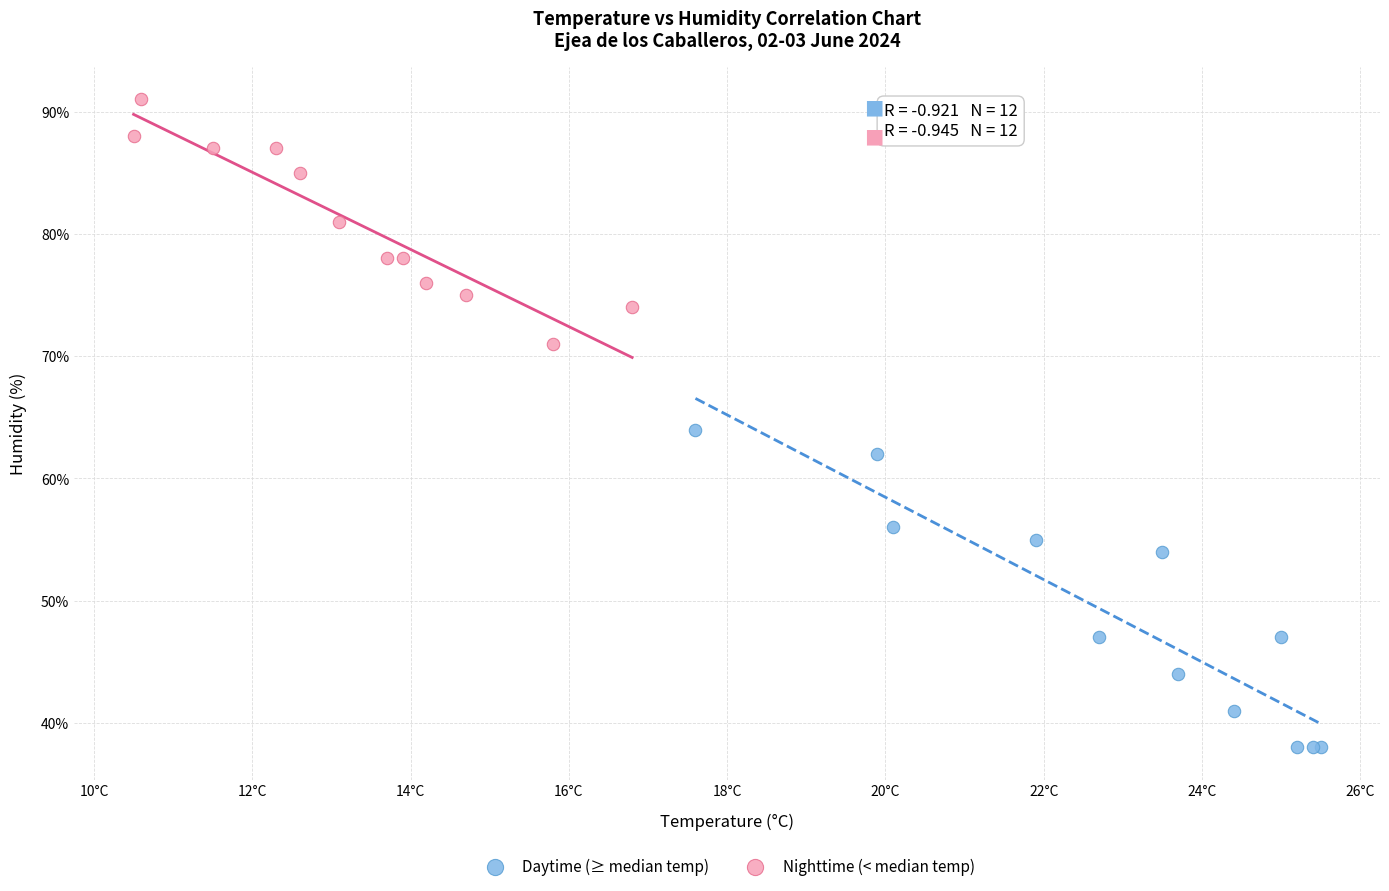

Which series contains the highest Y value?

Nighttime (< median temp)